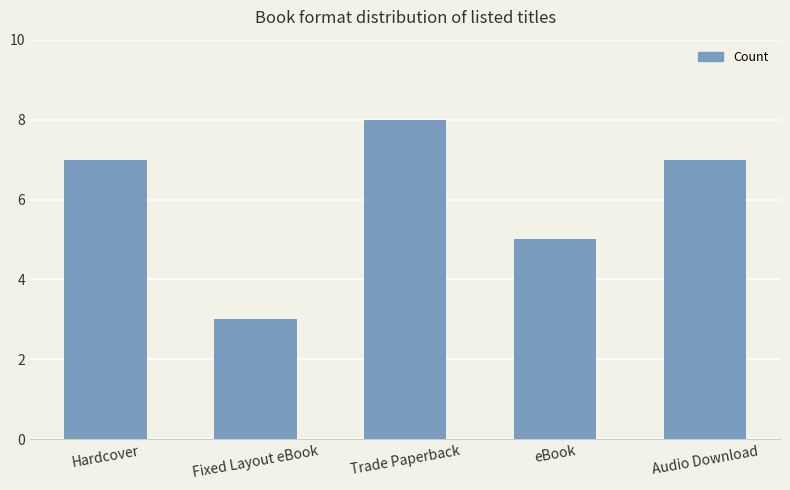

The chart shows a value of 13 at Trade Paperback. True or false?

False